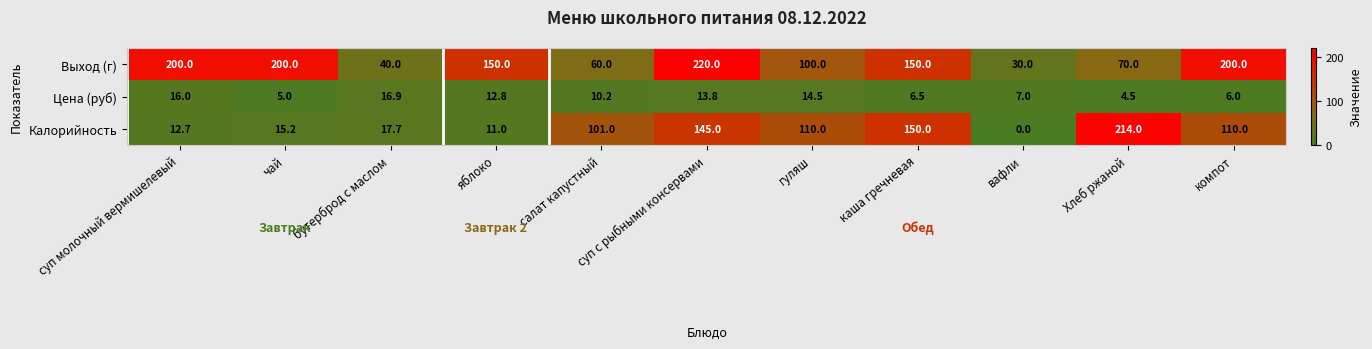

Which series changed the most between суп с рыбными консервами and гуляш?

Выход (г)